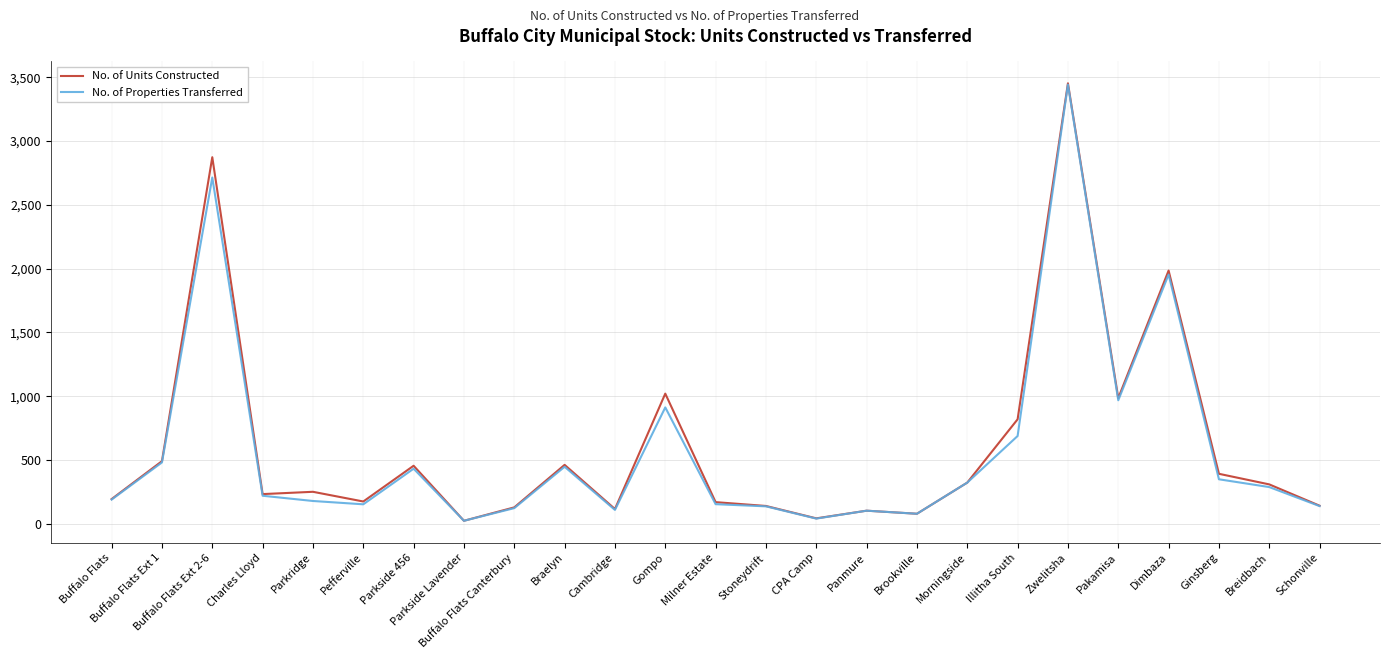

At which category is the sum across all series the highest?

Zwelitsha